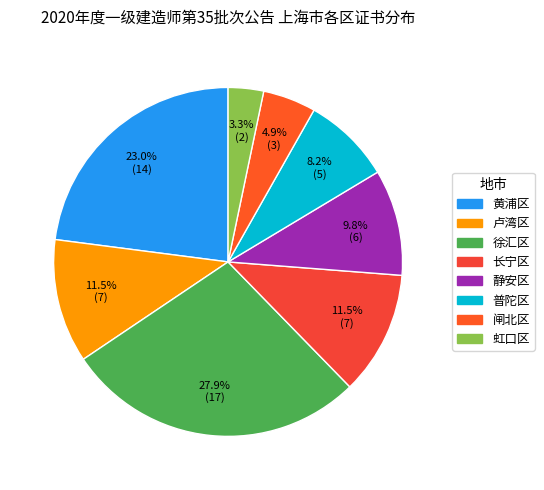

Is there a majority slice in this chart?

No